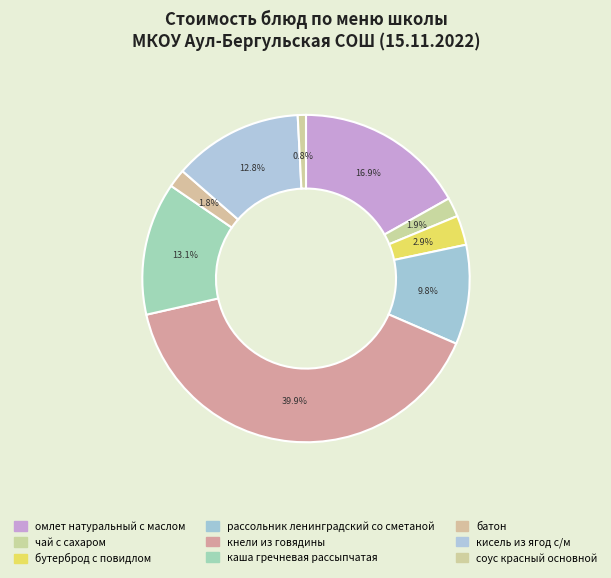

Between батон and кнели из говядины, which is larger?

кнели из говядины